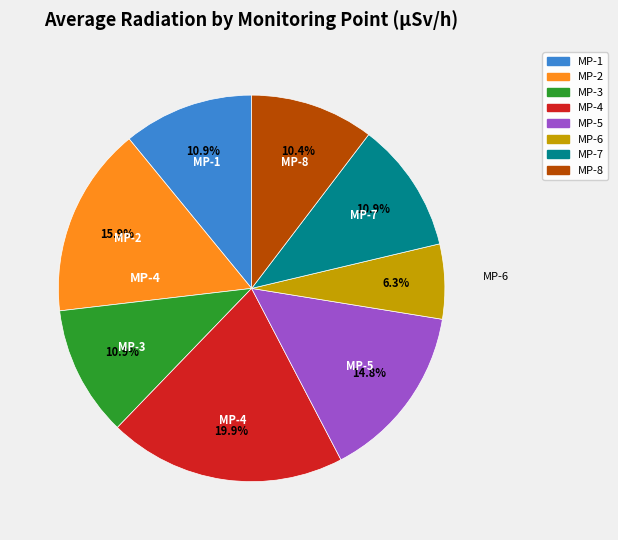

Approximately how many times larger is the value at MP-7 compared to MP-5?

0.7